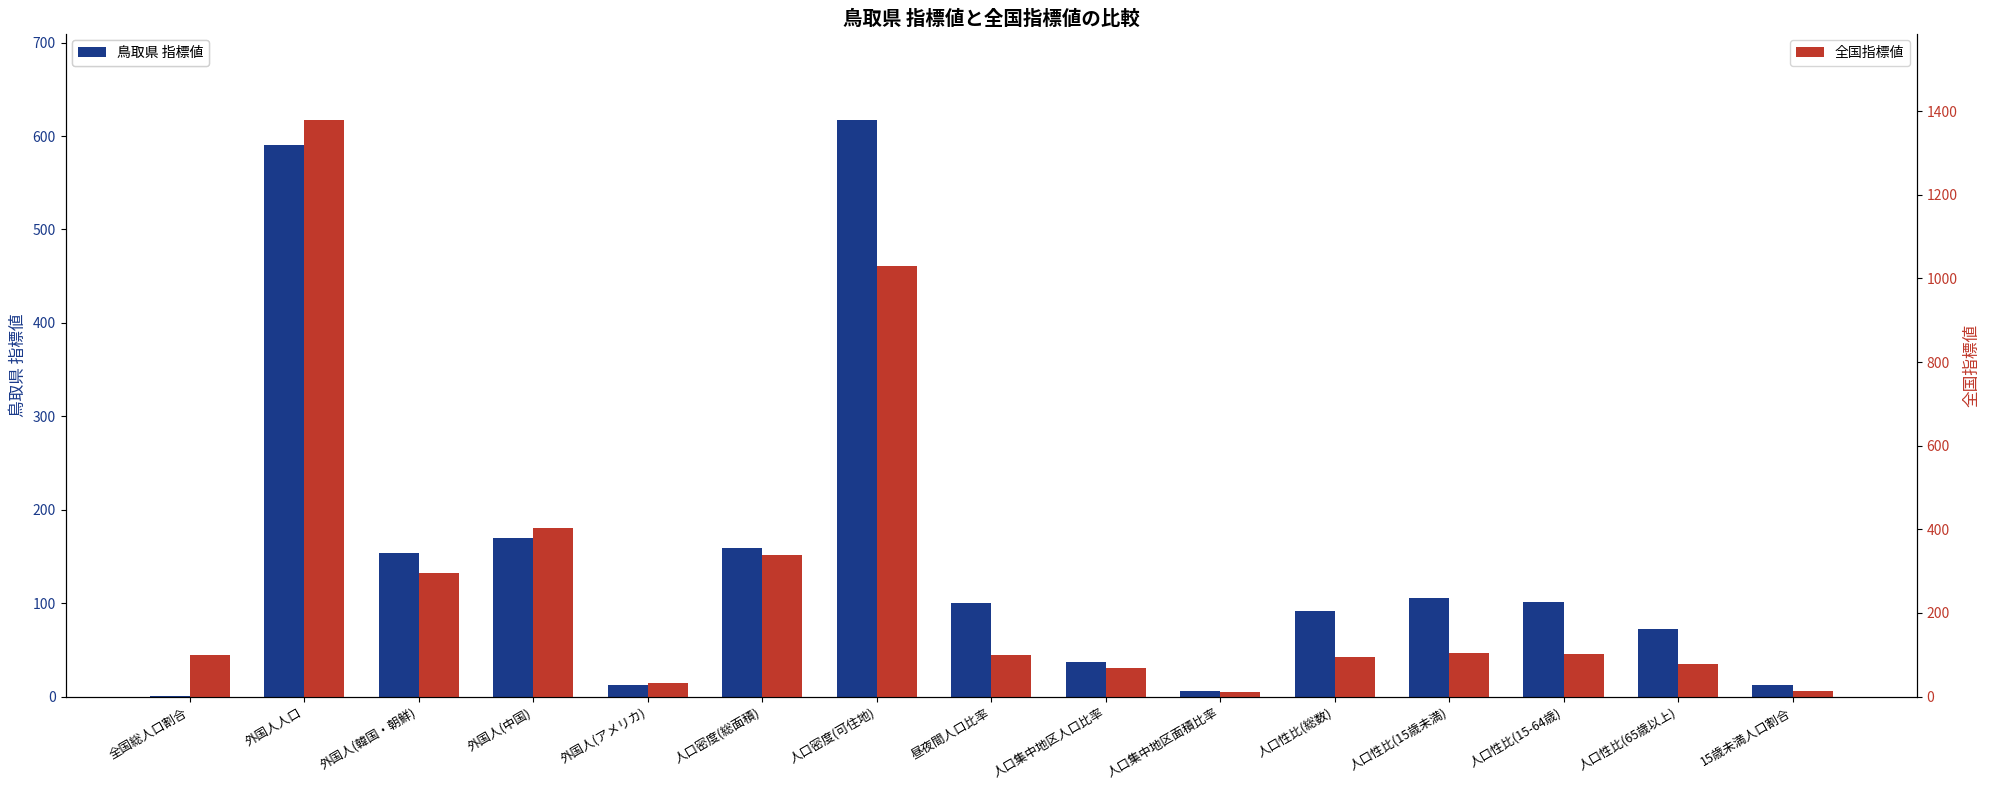

What is the value of the 全国指標値 bar at the 10th from the left?

10.4